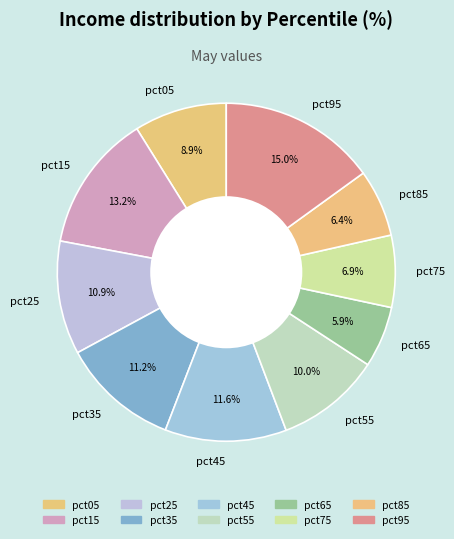

To the nearest percent, what portion does pct25 represent?

11%